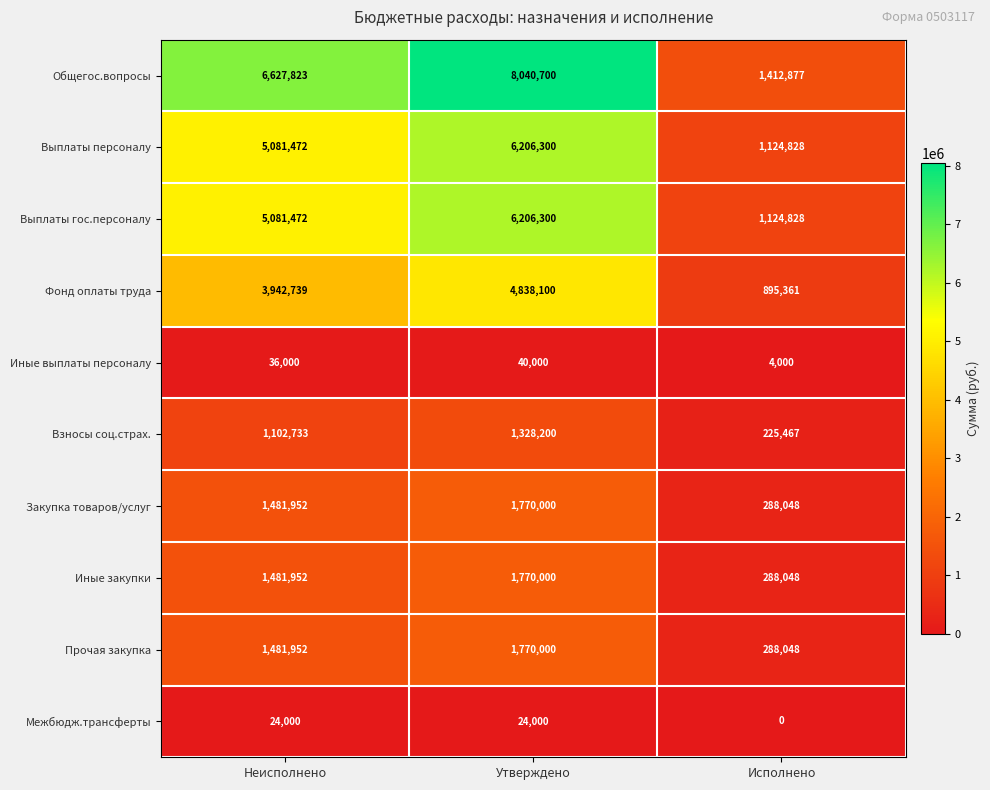

Reading right to left, what are all the values shown in this chart?

Общегос.вопросы: Исполнено=1412877	Утверждено=8040700	Неисполнено=6627823
Выплаты персоналу: Исполнено=1124828	Утверждено=6206300	Неисполнено=5081472
Выплаты гос.персоналу: Исполнено=1124828	Утверждено=6206300	Неисполнено=5081472
Фонд оплаты труда: Исполнено=895361	Утверждено=4838100	Неисполнено=3942739
Иные выплаты персоналу: Исполнено=4000	Утверждено=40000	Неисполнено=36000
Взносы соц.страх.: Исполнено=225467	Утверждено=1328200	Неисполнено=1102733
Закупка товаров/услуг: Исполнено=288048	Утверждено=1770000	Неисполнено=1481952
Иные закупки: Исполнено=288048	Утверждено=1770000	Неисполнено=1481952
Прочая закупка: Исполнено=288048	Утверждено=1770000	Неисполнено=1481952
Межбюдж.трансферты: Исполнено=0	Утверждено=24000	Неисполнено=24000